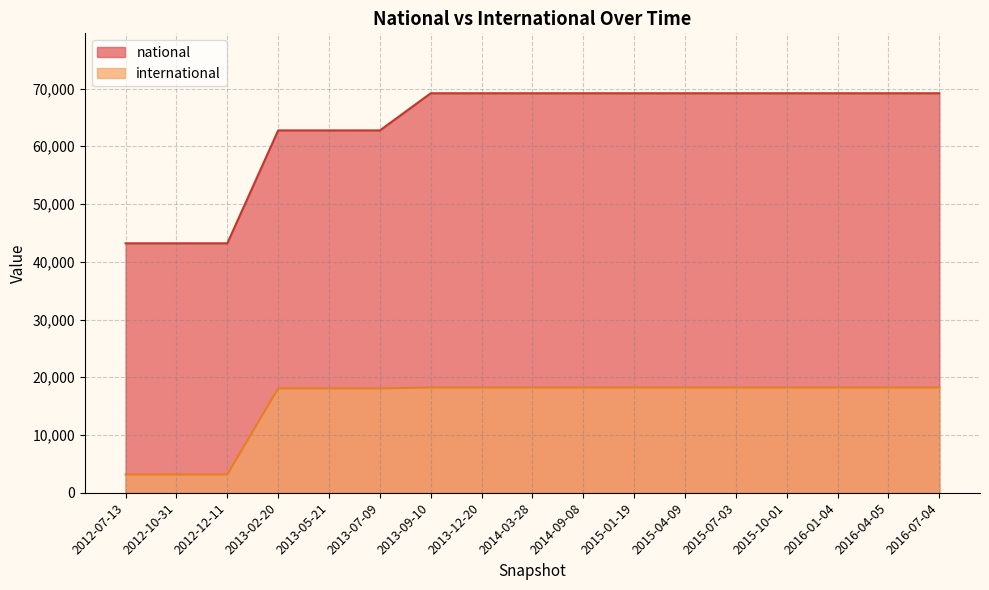

Does the chart display data point markers on the line(s)?

No